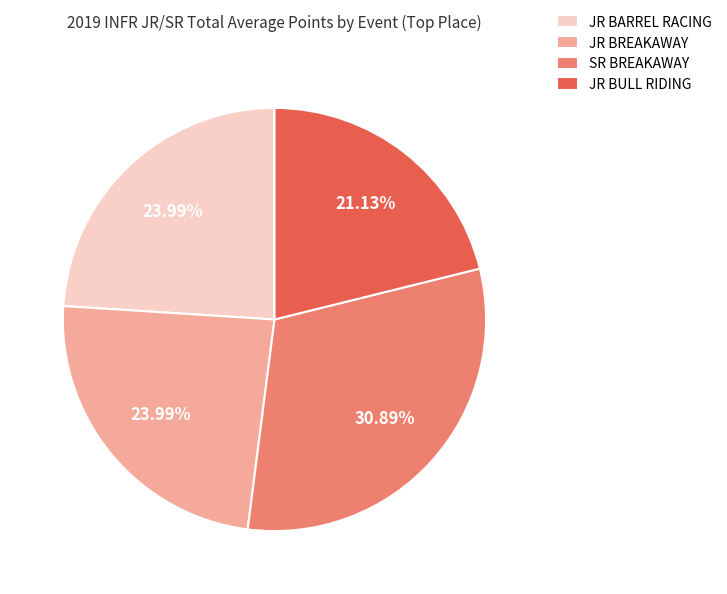

To the nearest percent, what is the difference between the JR BREAKAWAY and SR BREAKAWAY slice percentages?

7%